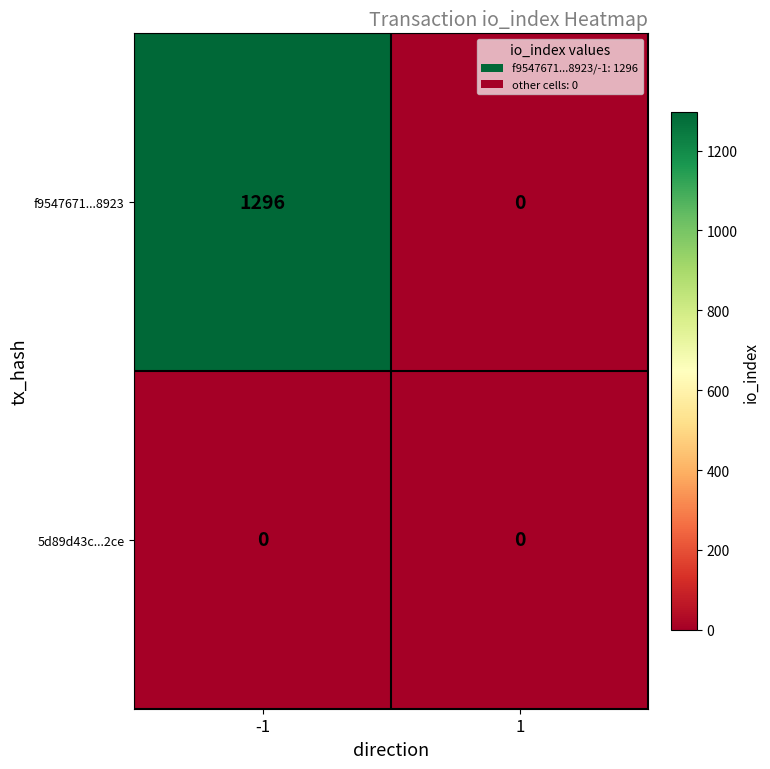

List the series in order of their overall mean, highest first.

f9547671...8923, 5d89d43c...2ce